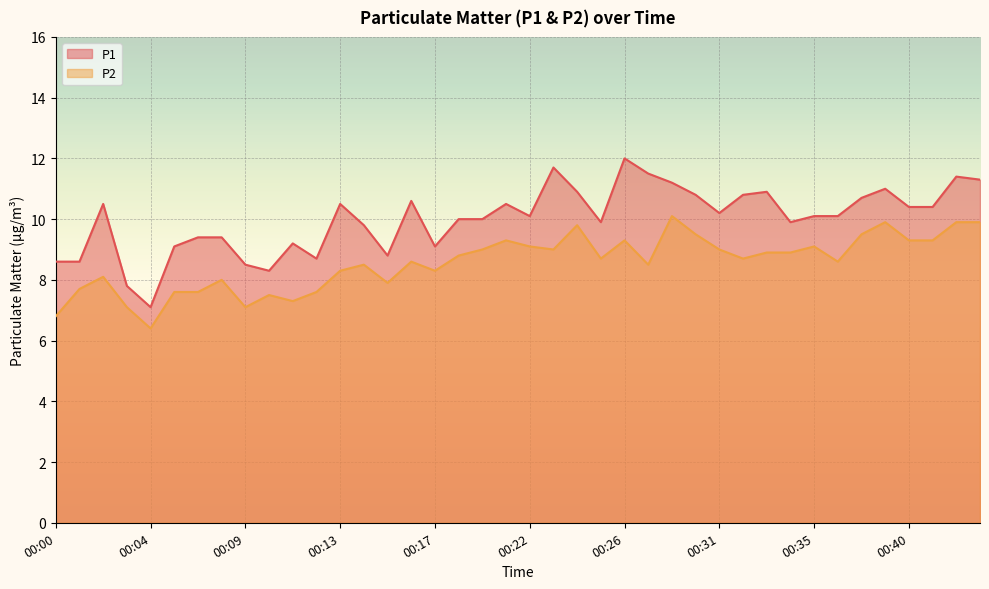

Between 00:13 and 00:25, which series saw the biggest shift?

P1